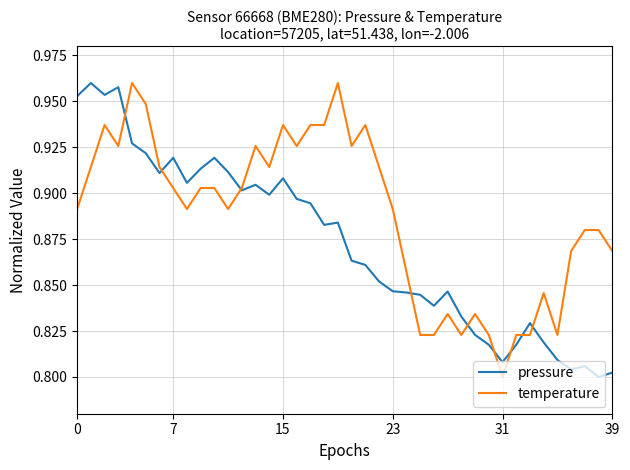

List the series in order of their overall mean, highest first.

temperature, pressure